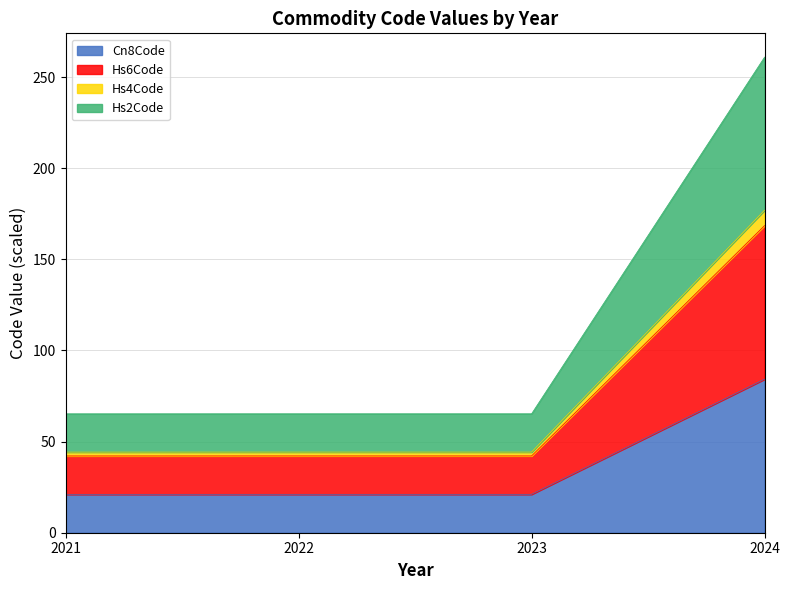

True or false: Hs2Code and Hs4Code intersect in this chart.

False